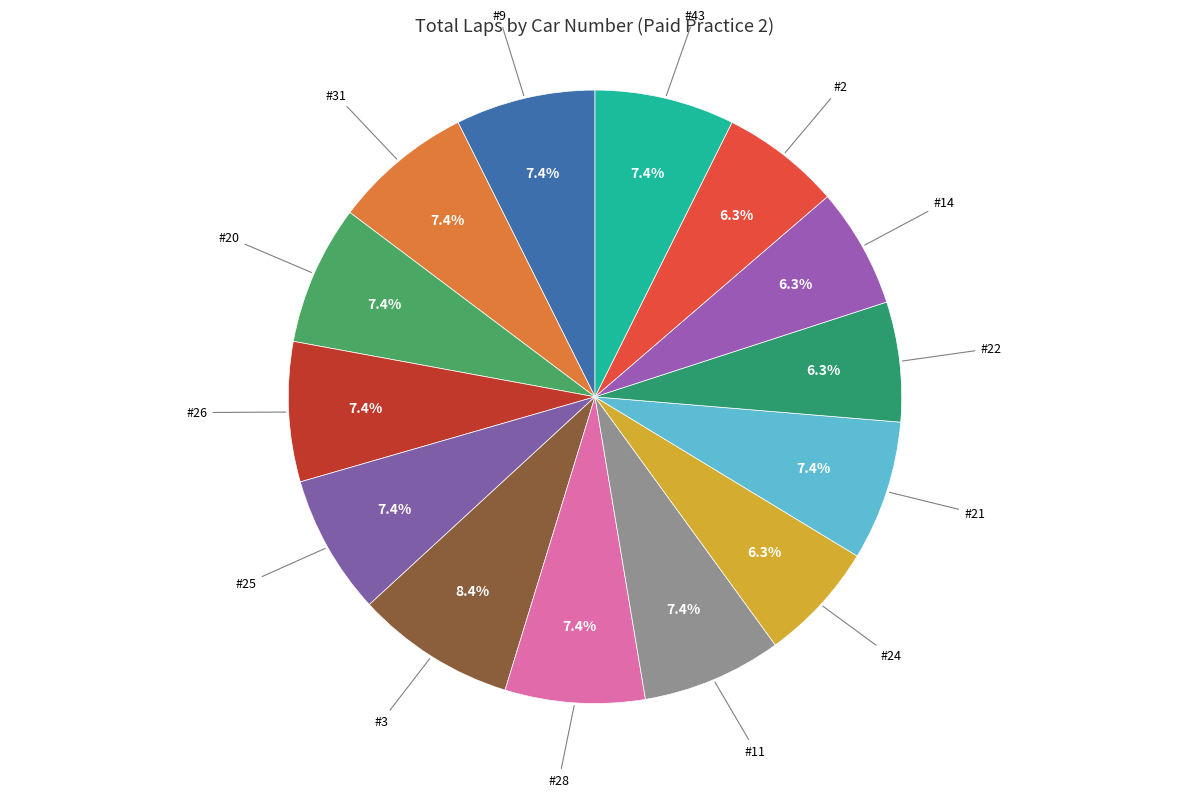

Is there a majority slice in this chart?

No